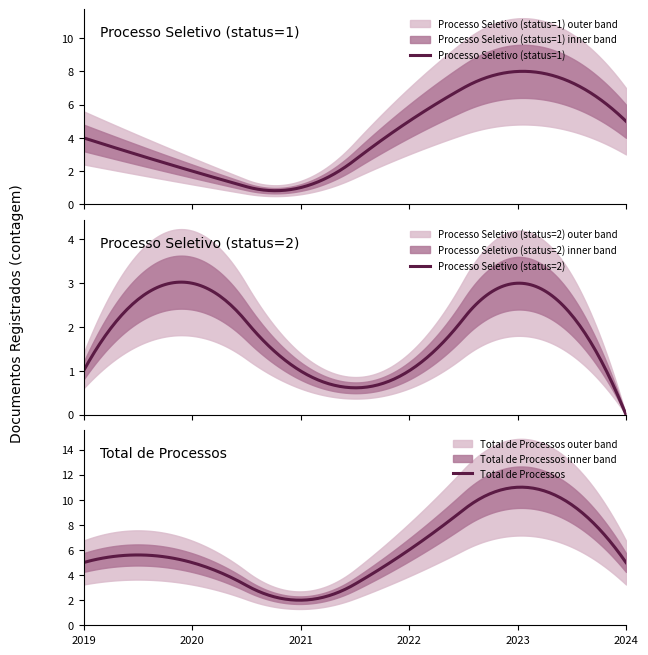

The value of Processo Seletivo (status=2) at 2020 is 5. True or false?

False